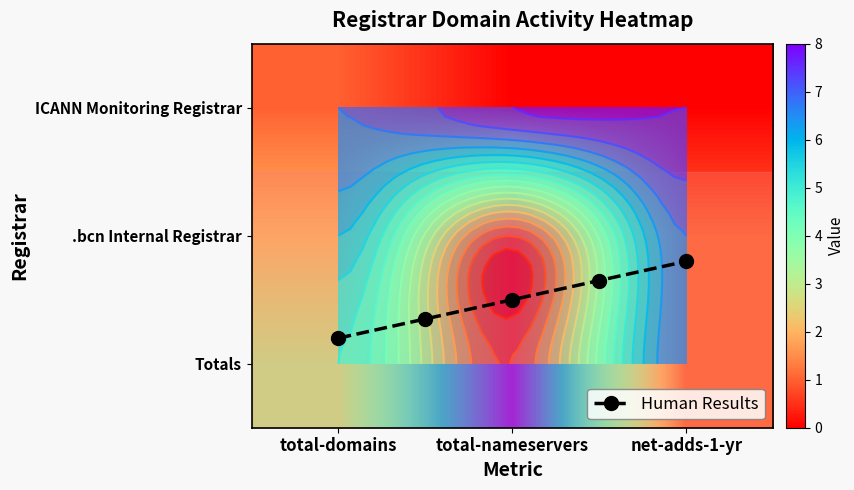

What is the maximum value shown in the chart?

8